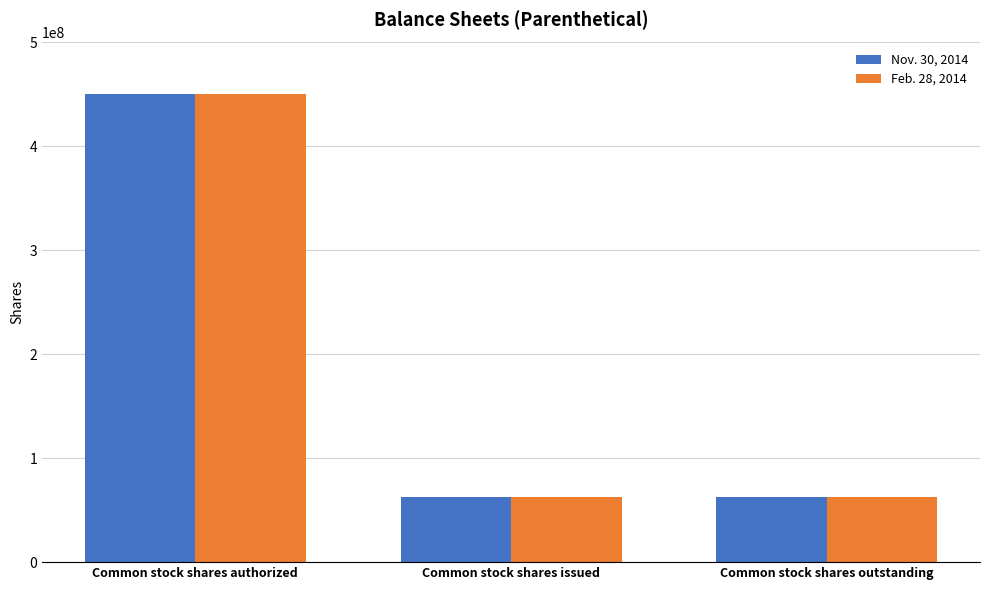

How many bars are there in total?

6